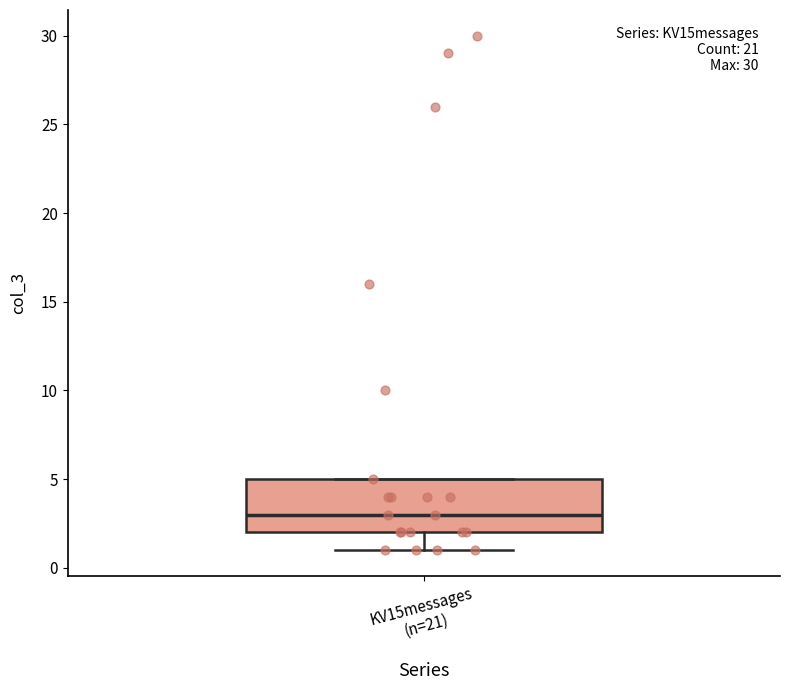

Read this box plot against the y-axis: the position of the median line, the range covered by the box, and the ends of both whiskers. The values are not printed on the chart, so give them approximately, as read against the axis.

median 3, box 2 to 5, whiskers 1 to 5